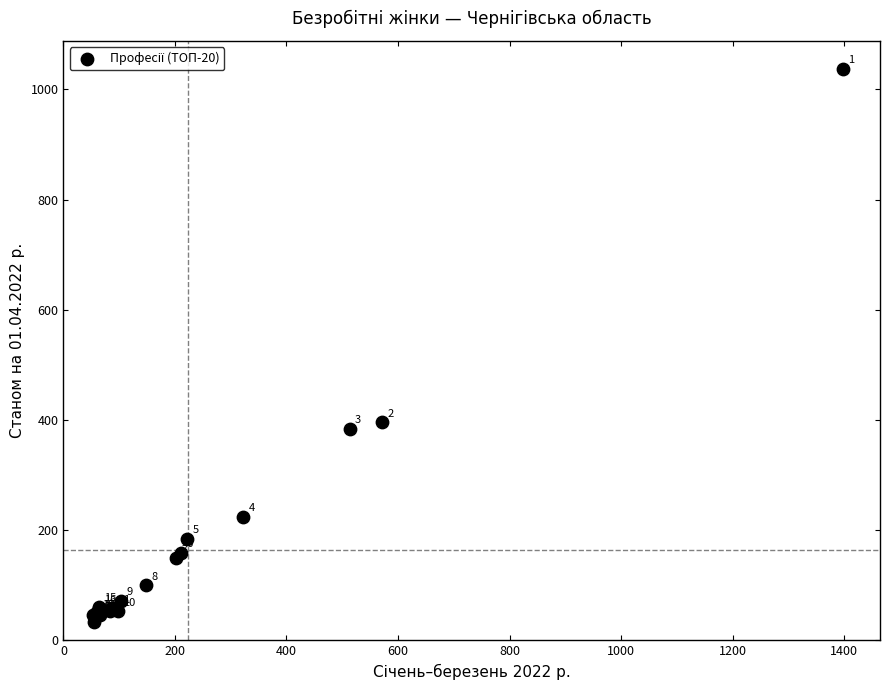

What Y value in the scatter plot is closest to 536?

396